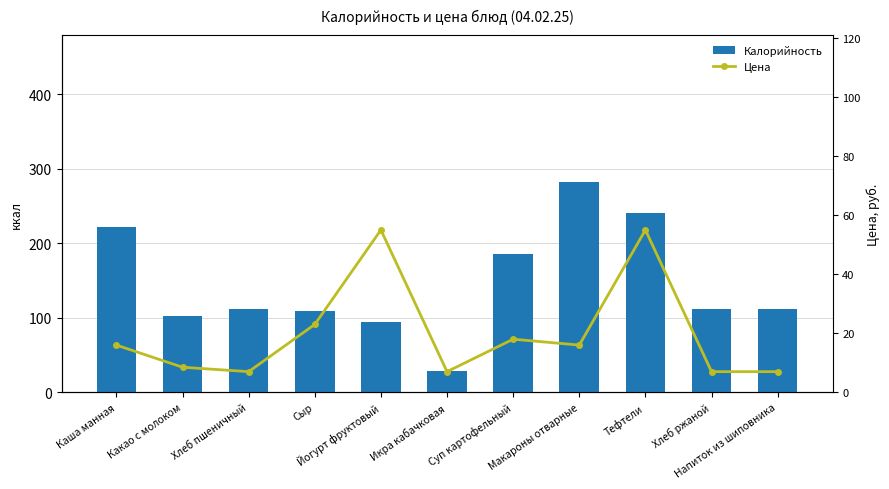

At which label does Цена reach its peak?

Йогурт фруктовый